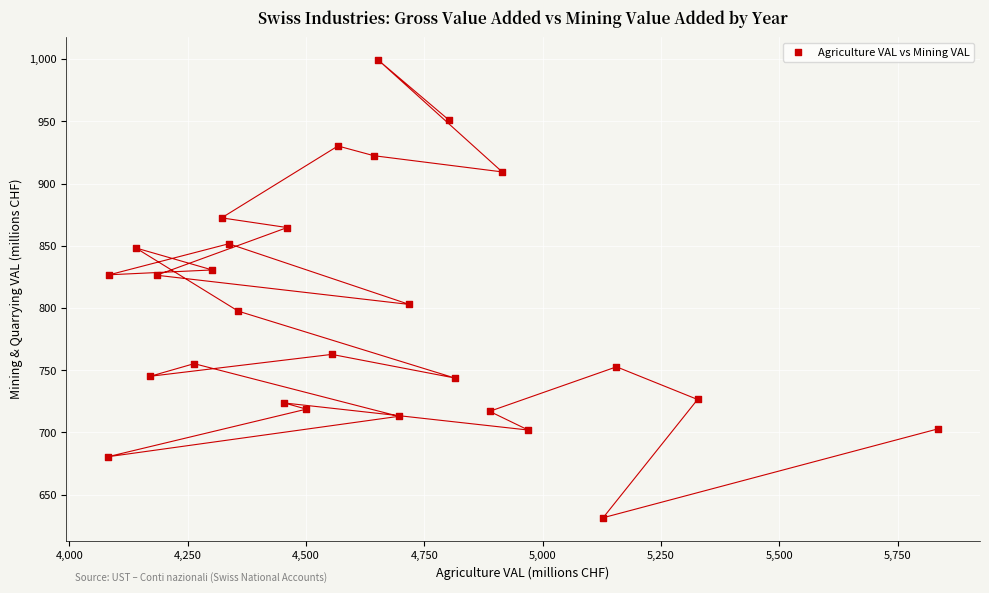

What is the range of Y values (max minus min)?

367.8